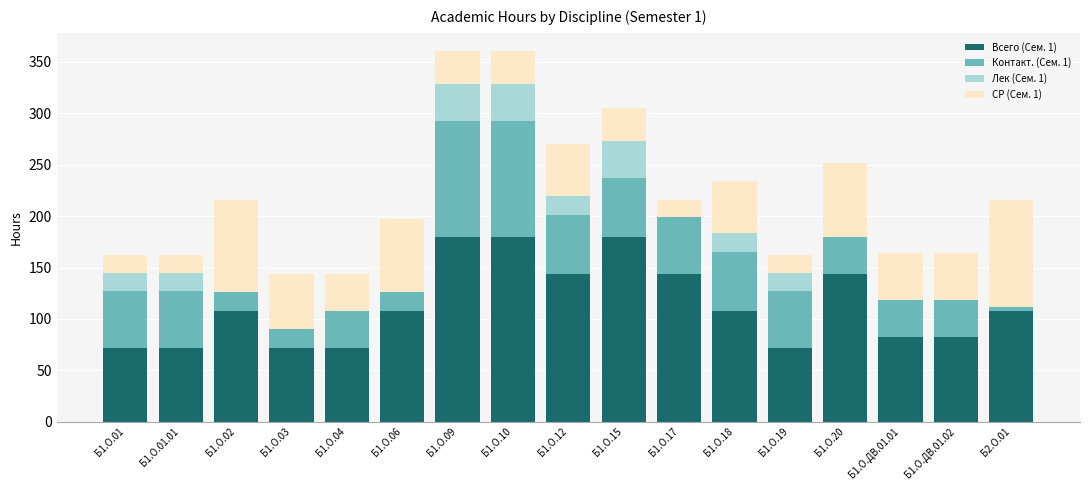

What is the sum of all Всего (Сем. 1) values?

1928.0